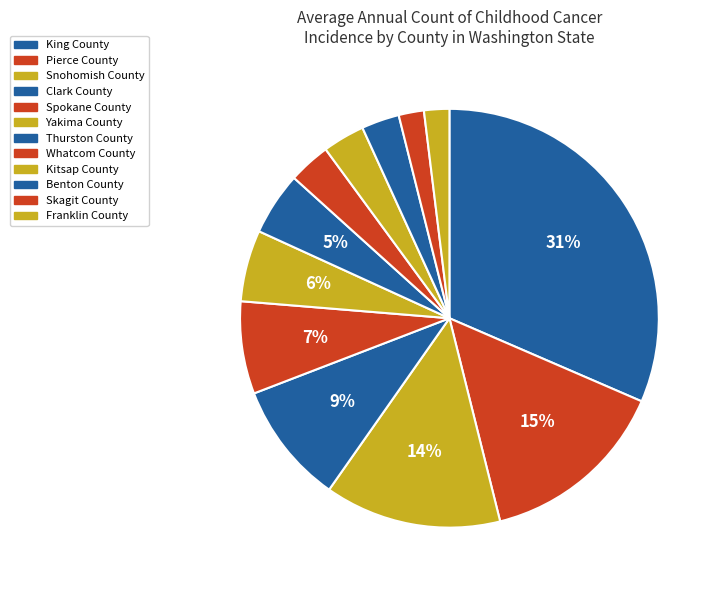

To the nearest percent, what portion does Clark County represent?

9%